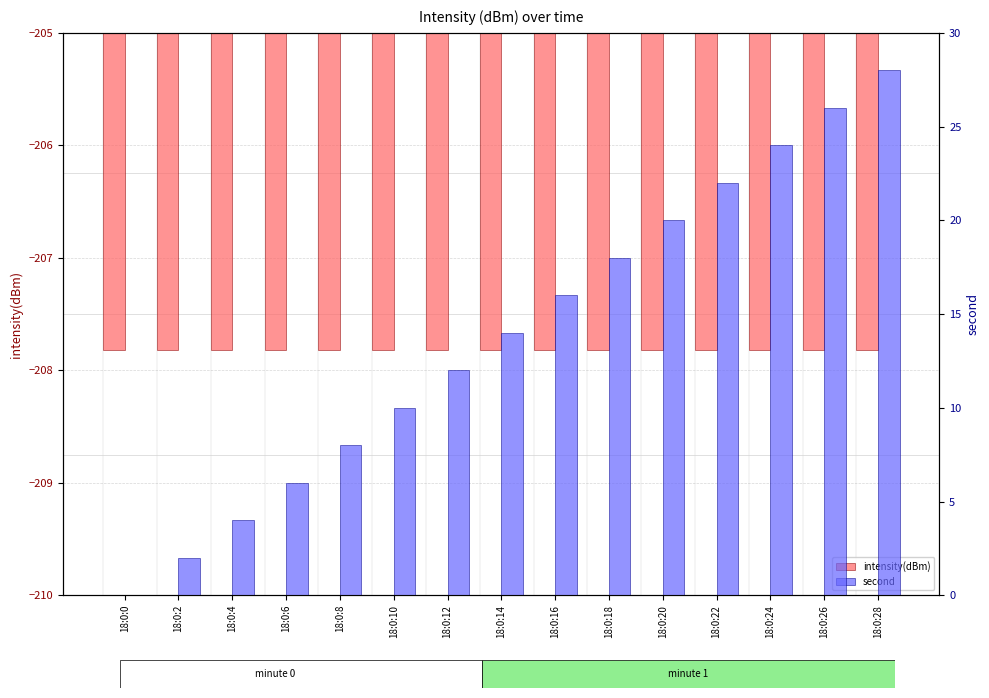

Rank the series at 18:0:22 from highest to lowest value.

second, intensity(dBm)